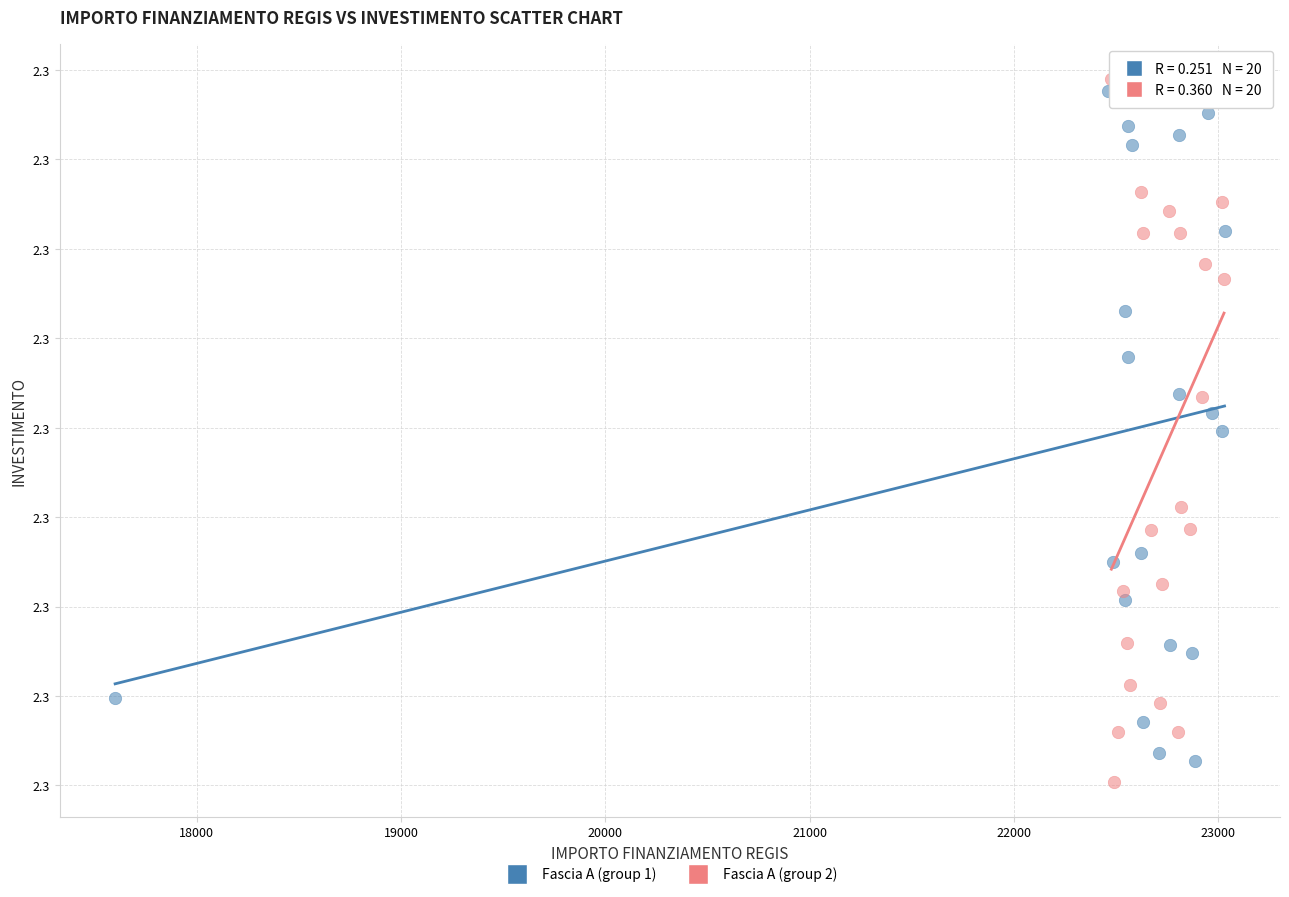

What are all the series names shown in the legend?

Fascia A (group 1), Fascia A (group 2)